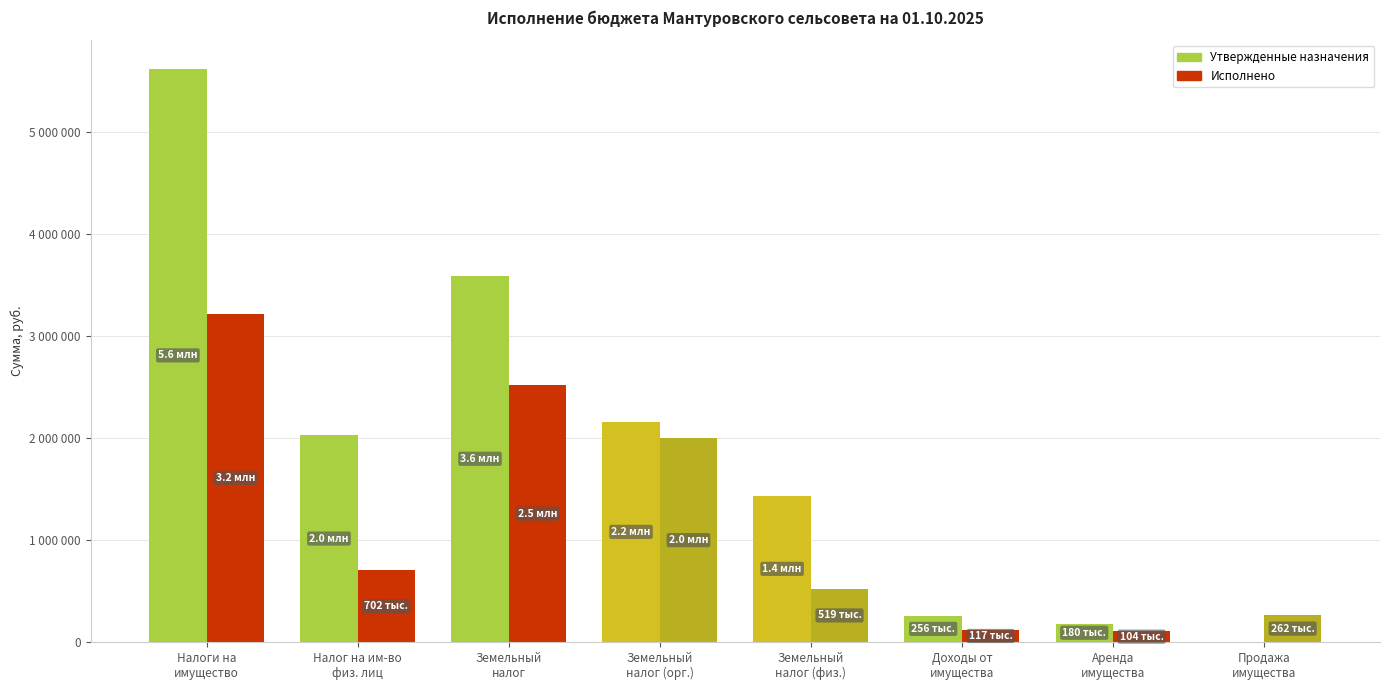

What is the value of the Утвержденные назначения bar at the 7th from the left?

179730.0